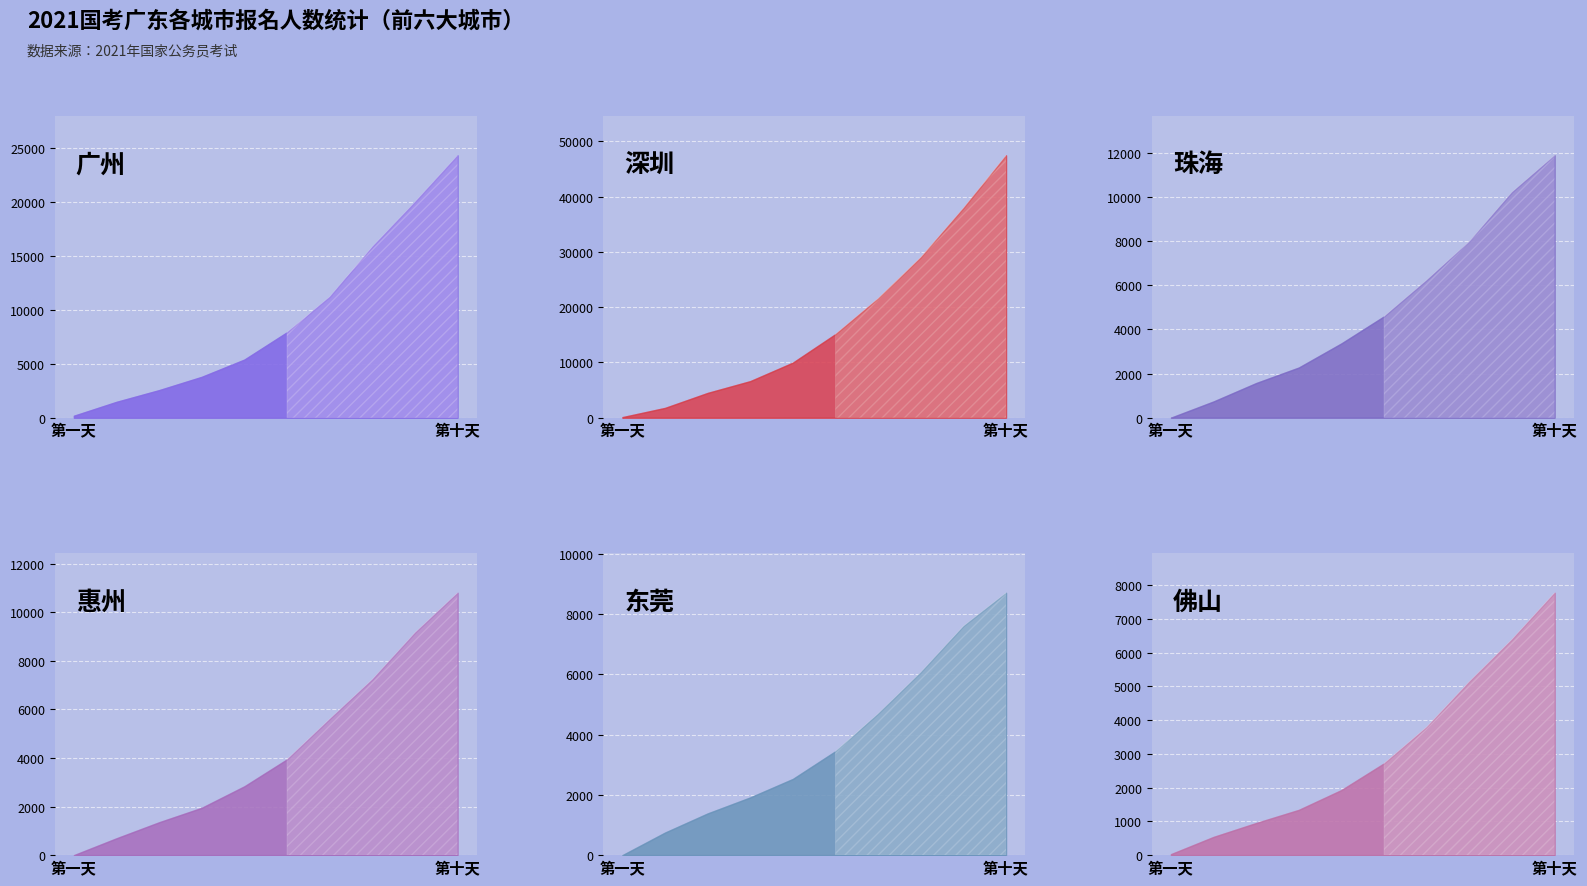

Where is 深圳 nearest to the value 23775?

第七天